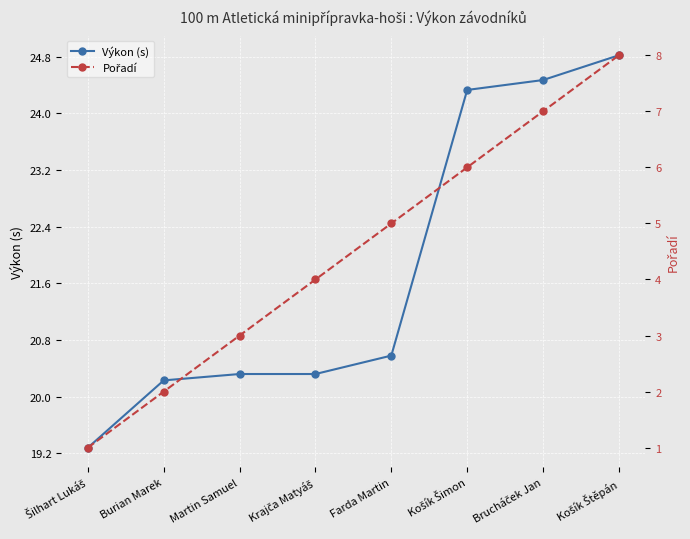

List the labels in order of Pořadí value, smallest first.

Šilhart Lukáš, Burian Marek, Martin Samuel, Krajča Matyáš, Farda Martin, Košík Šimon, Brucháček Jan, Košík Štěpán